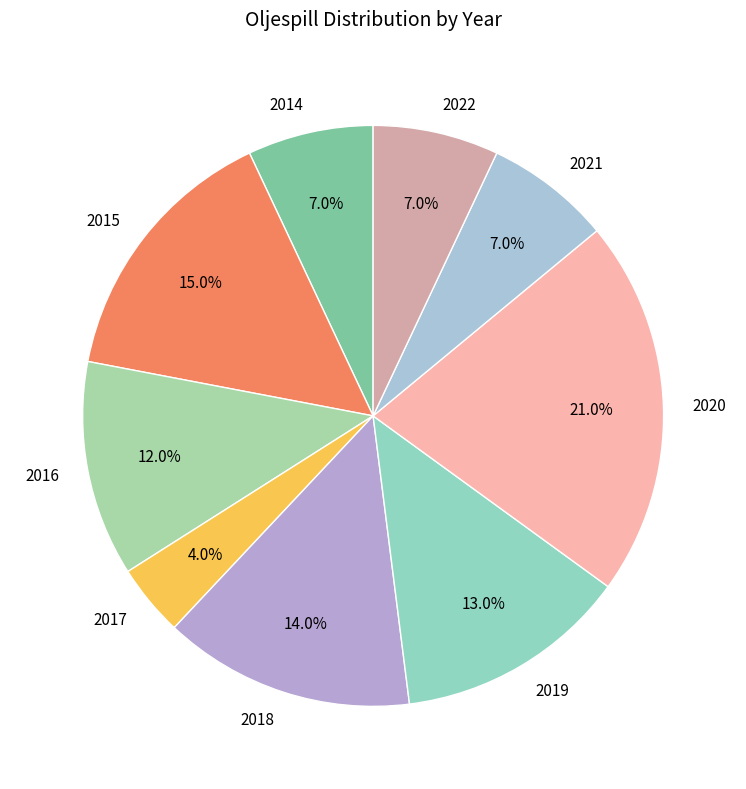

Approximately how many times larger is the value at 2021 compared to 2020?

0.3